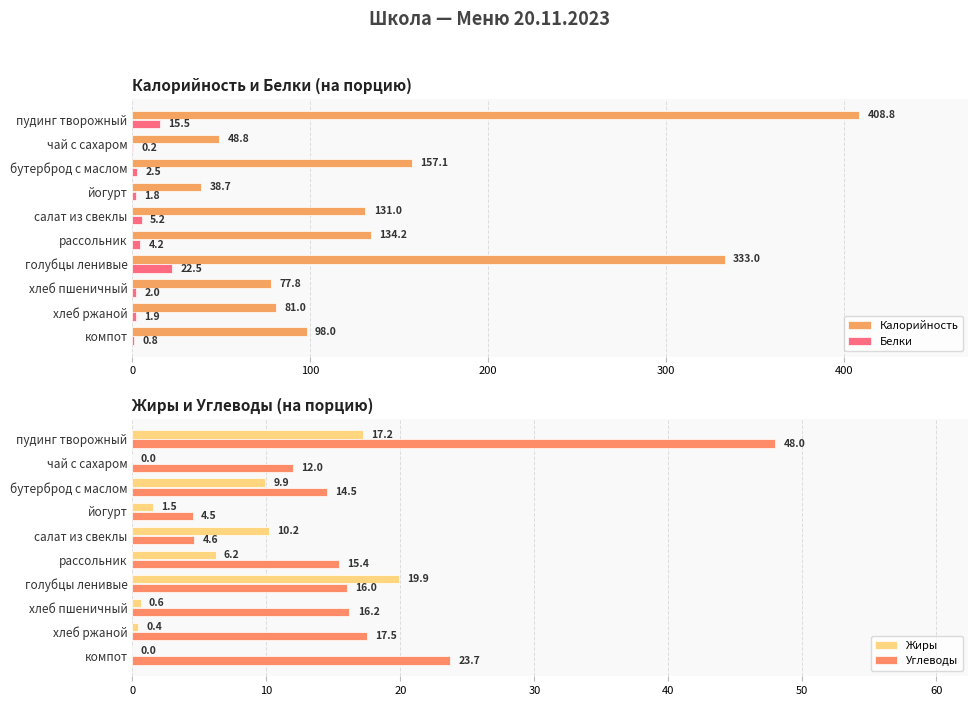

What is the value of the Калорийность bar at the 2nd from the left?

48.8